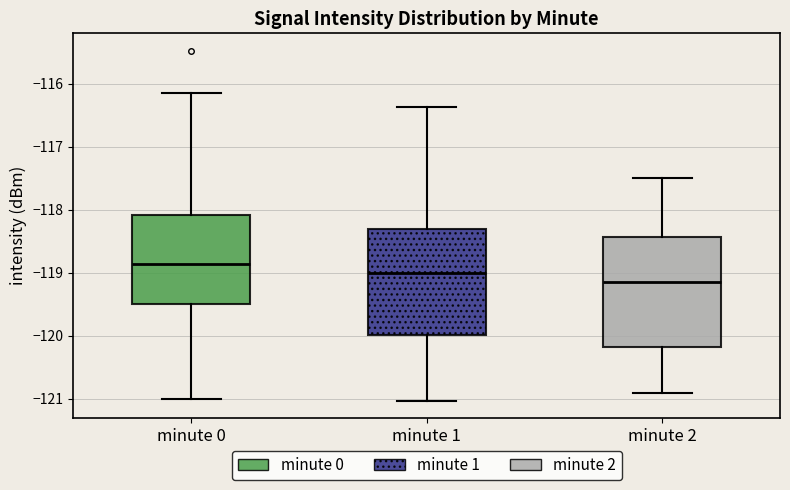

Reading left to right, read every box against the y-axis: the position of its median line, the range the box covers, and the ends of its whiskers. The values are not printed on the chart, so give them approximately, as read against the axis.

minute 0: median -118.9, box -119.5 to -118.1, whiskers -121.0 to -116.2
minute 1: median -119.0, box -120.0 to -118.3, whiskers -121.0 to -116.4
minute 2: median -119.1, box -120.2 to -118.4, whiskers -120.9 to -117.5